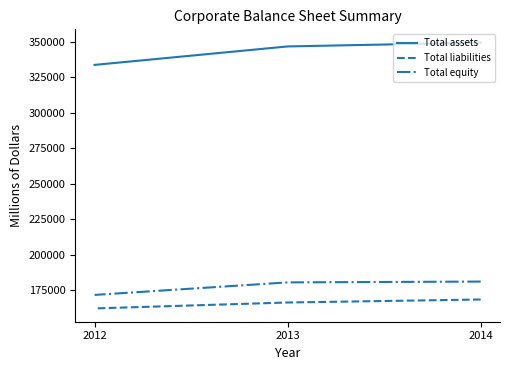

At which category does the chart reach its peak across all series?

2014